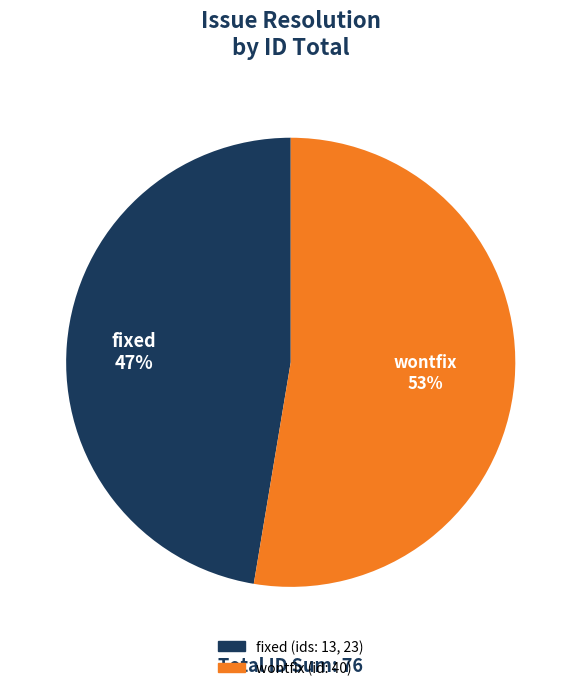

To the nearest percent, what is the average slice percentage?

50%